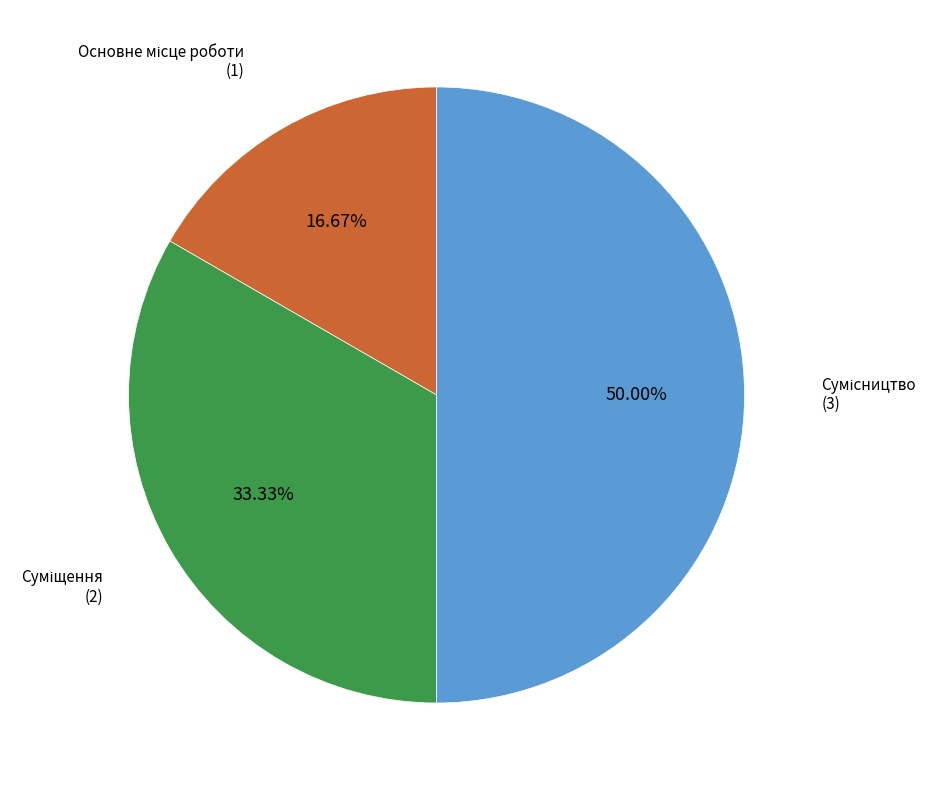

To the nearest percent, what portion does Сумісництво represent?

50%